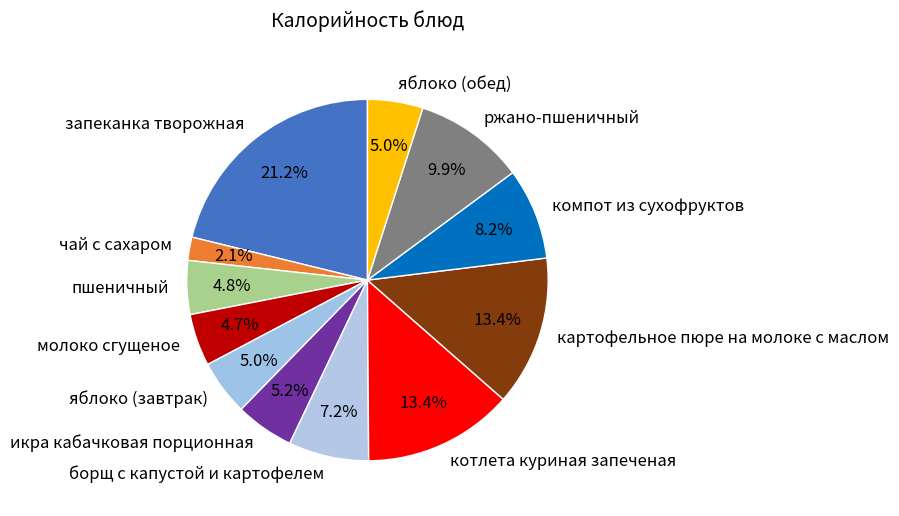

Which category has the biggest portion of the pie?

запеканка творожная